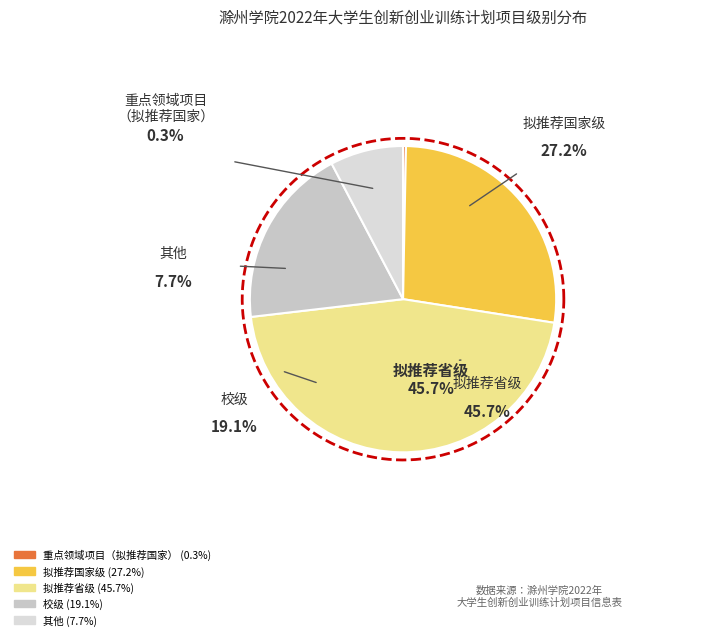

Rank the categories by value from lowest to highest.

重点领域项目（拟推荐国家）, 其他, 校级, 拟推荐国家级, 拟推荐省级